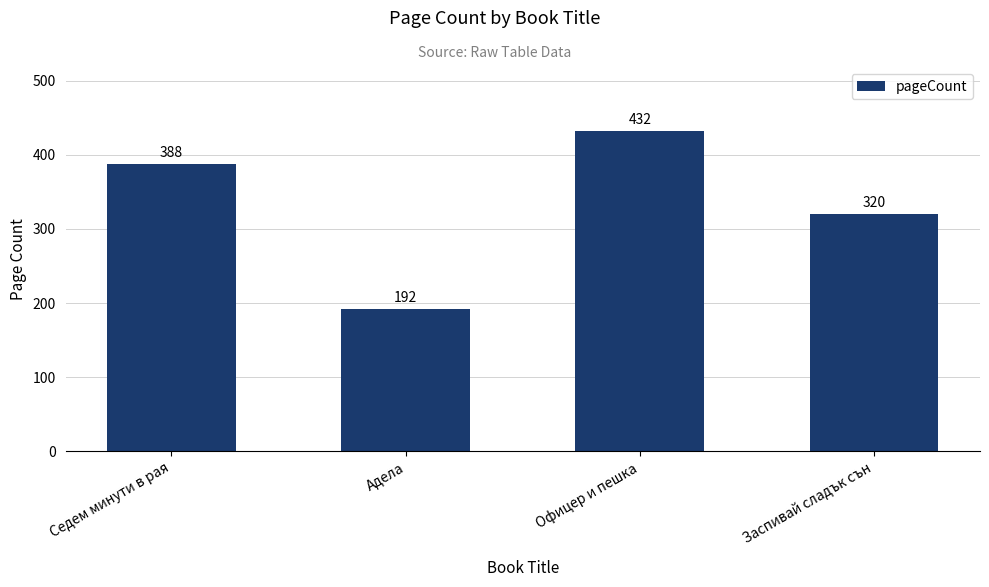

What is the maximum value shown in the chart?

432